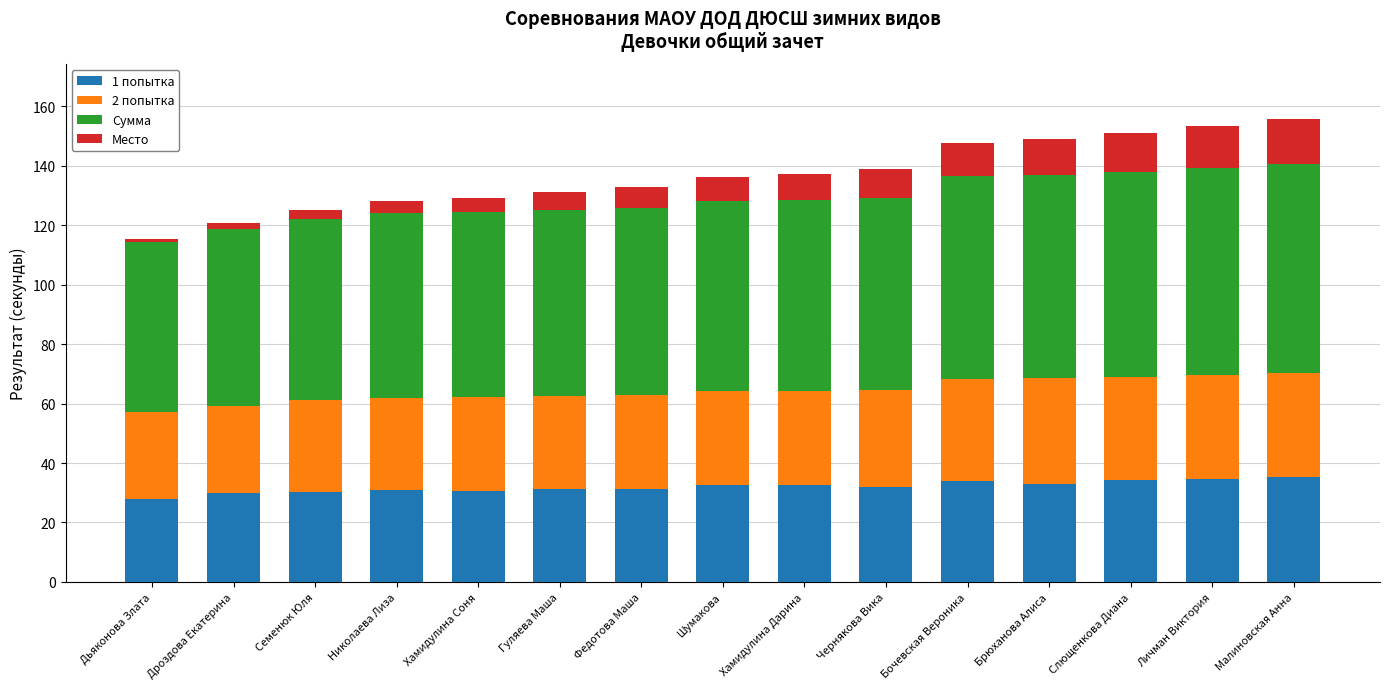

What is the average value of the 1 попытка series?

32.0